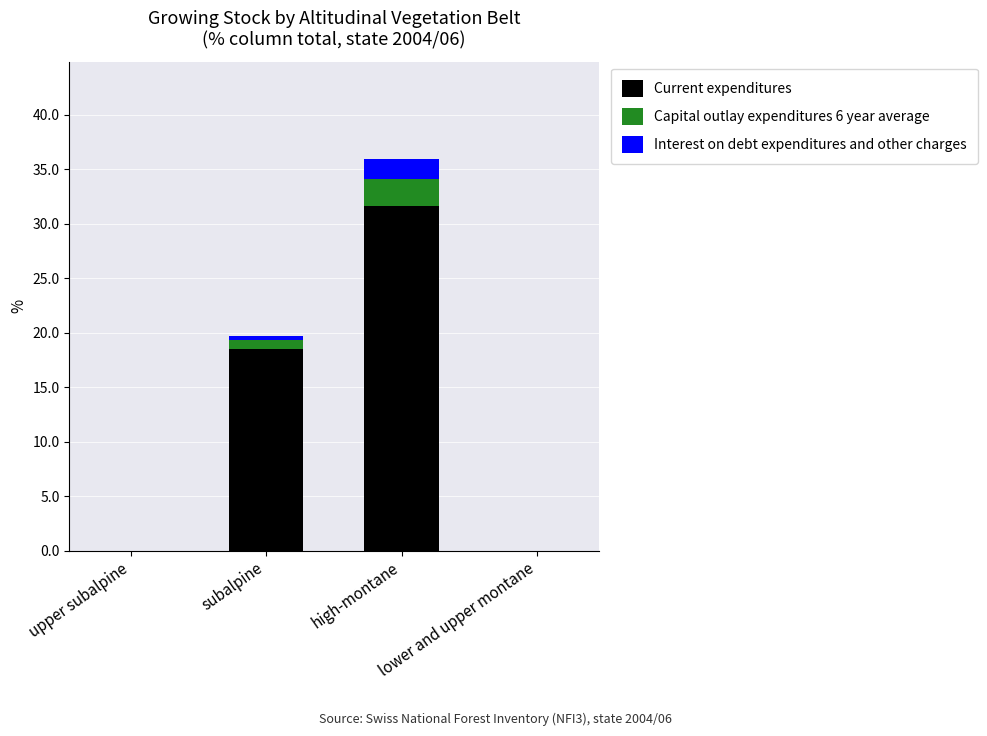

What is the difference between the Current expenditures values at subalpine and high-montane?

13.1